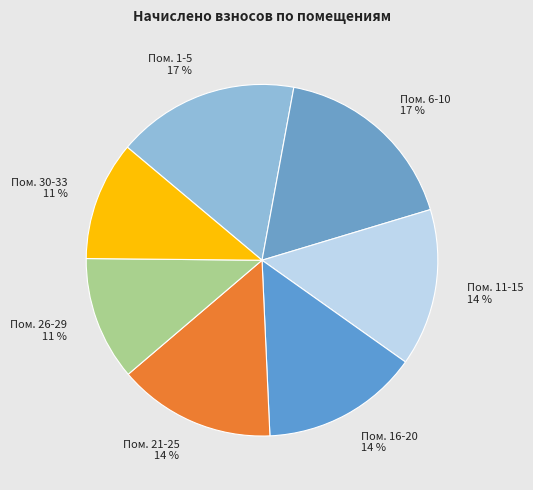

How many segments does this pie chart have?

7